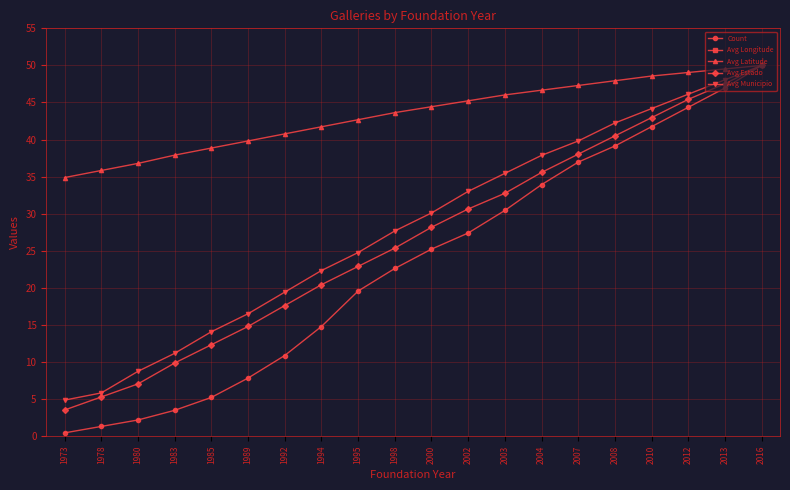

What is the approximate value of Avg Municipio at 2007?

39.8